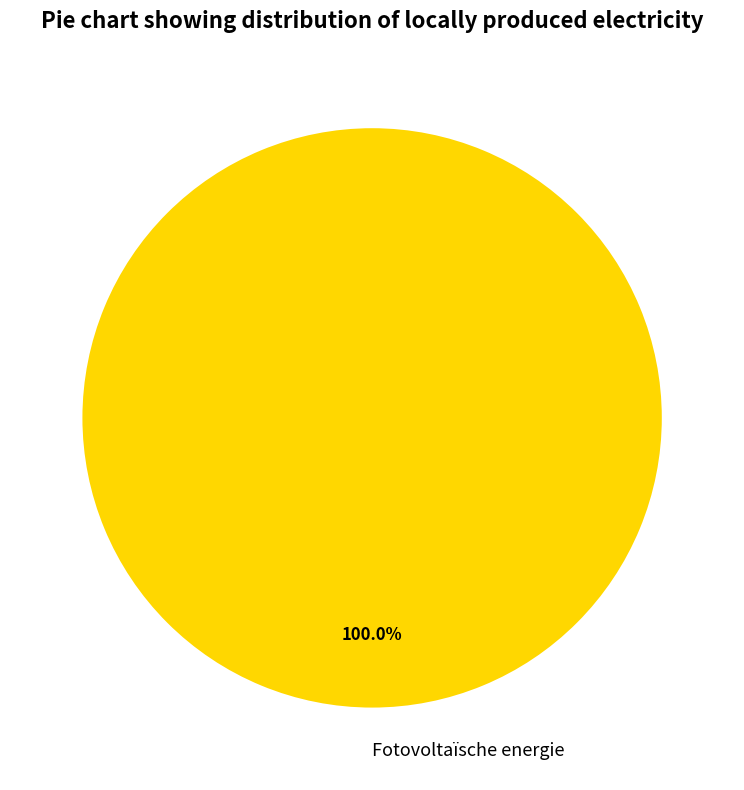

Rank the categories by value from highest to lowest.

Fotovoltaïsche energie